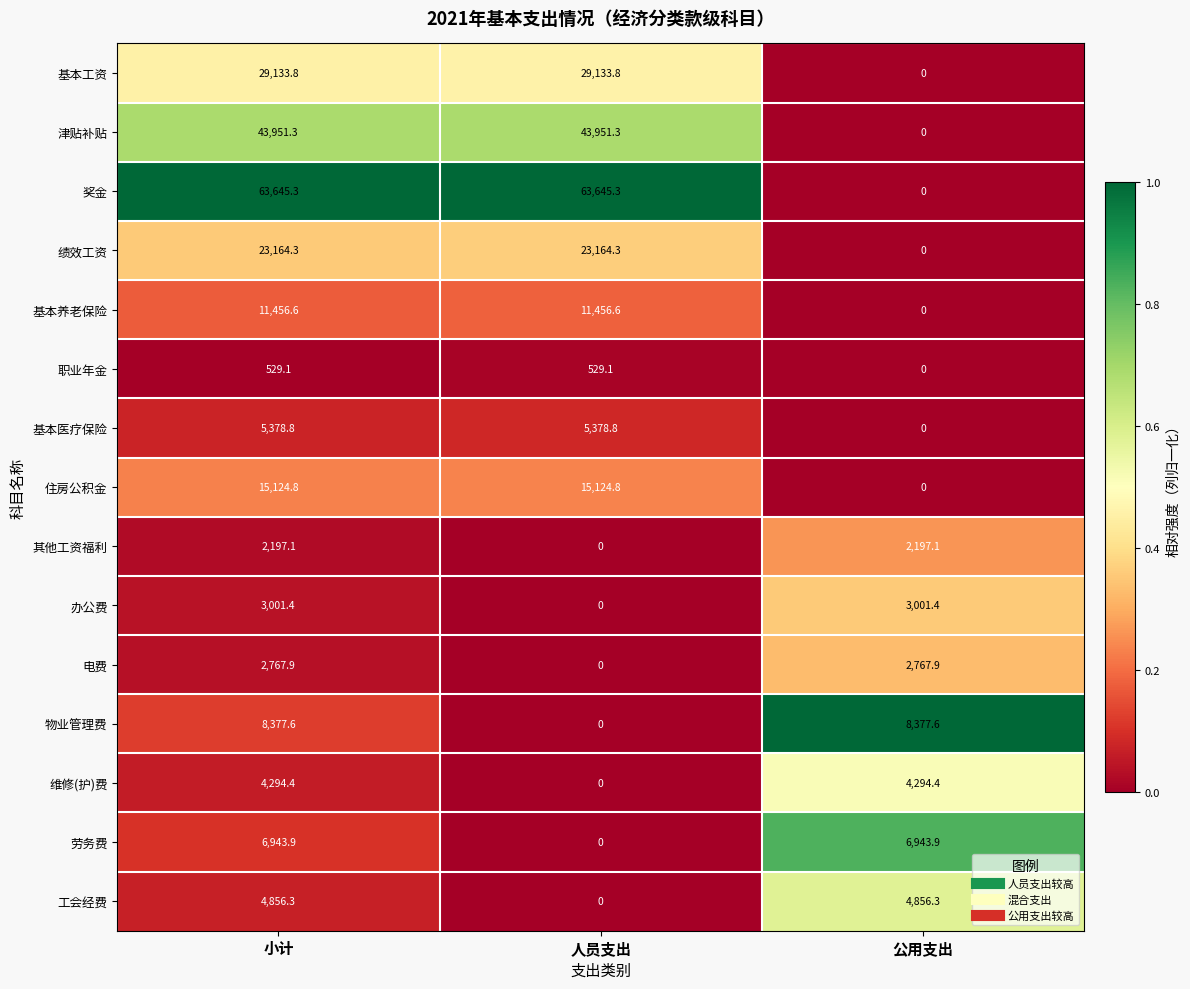

At how many categories does at least one series exceed 0?

3